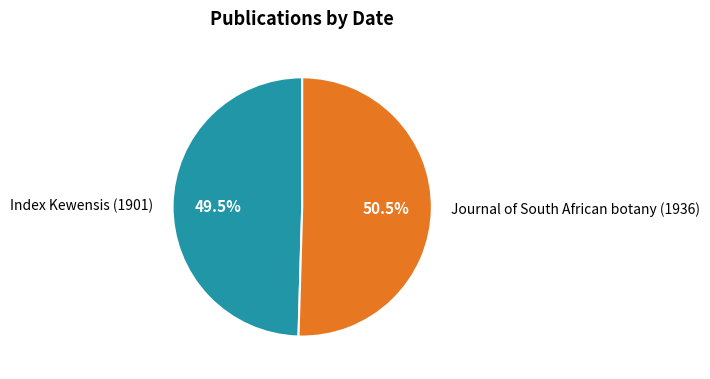

The Journal of South African botany (1936) slice represents 65% of the pie. True or false?

False